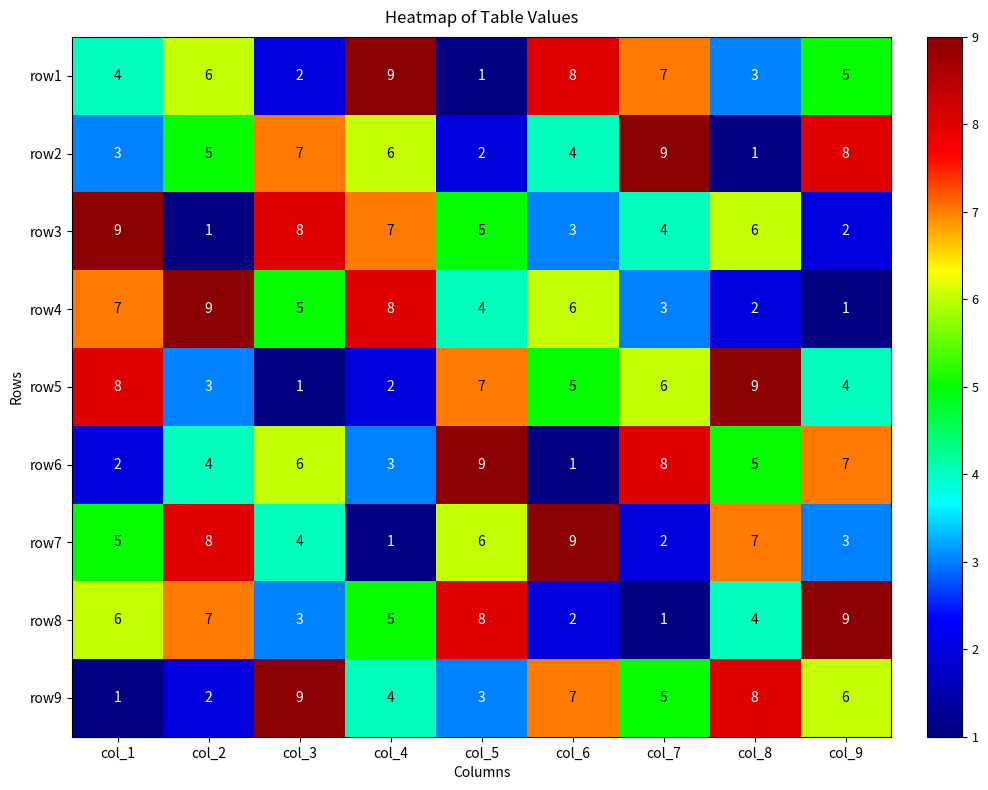

Where is row4 nearest to the value 5?

col_3